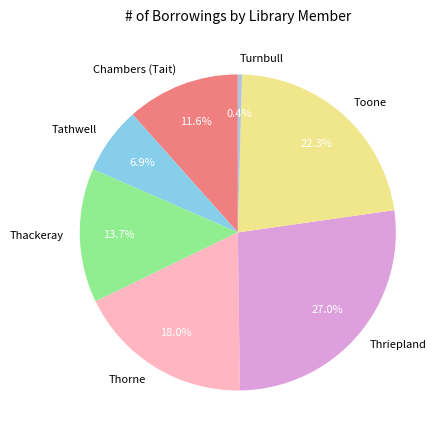

Between Thriepland and Thorne, which is larger?

Thriepland